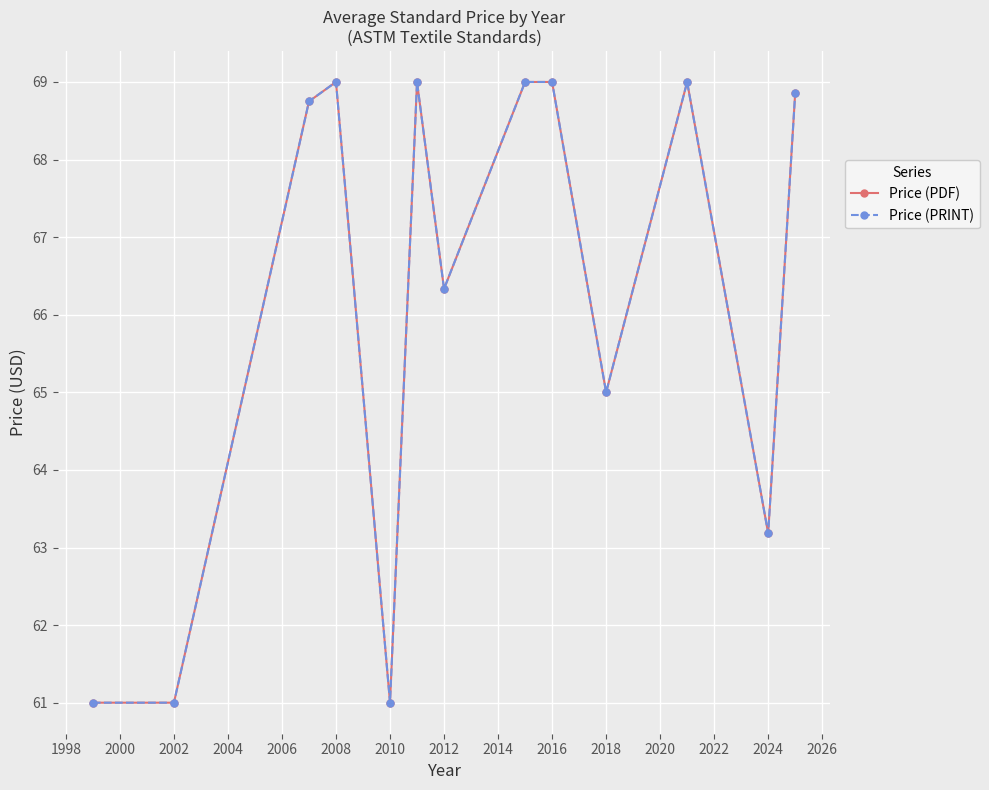

Is this an area chart (filled region under the line)?

No